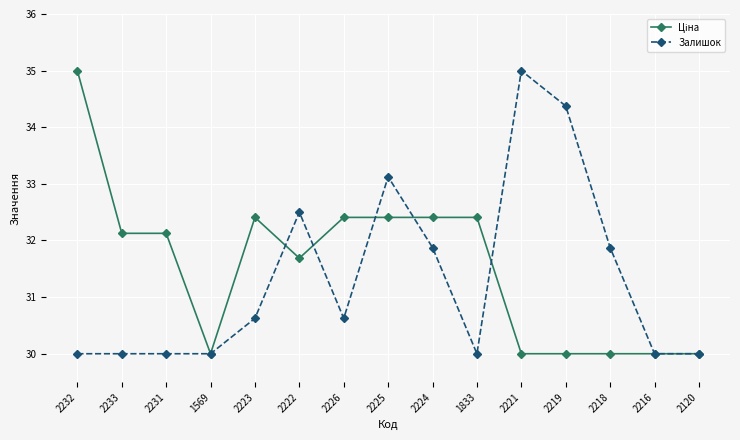

What is the total value across all series at 1833?

62.4